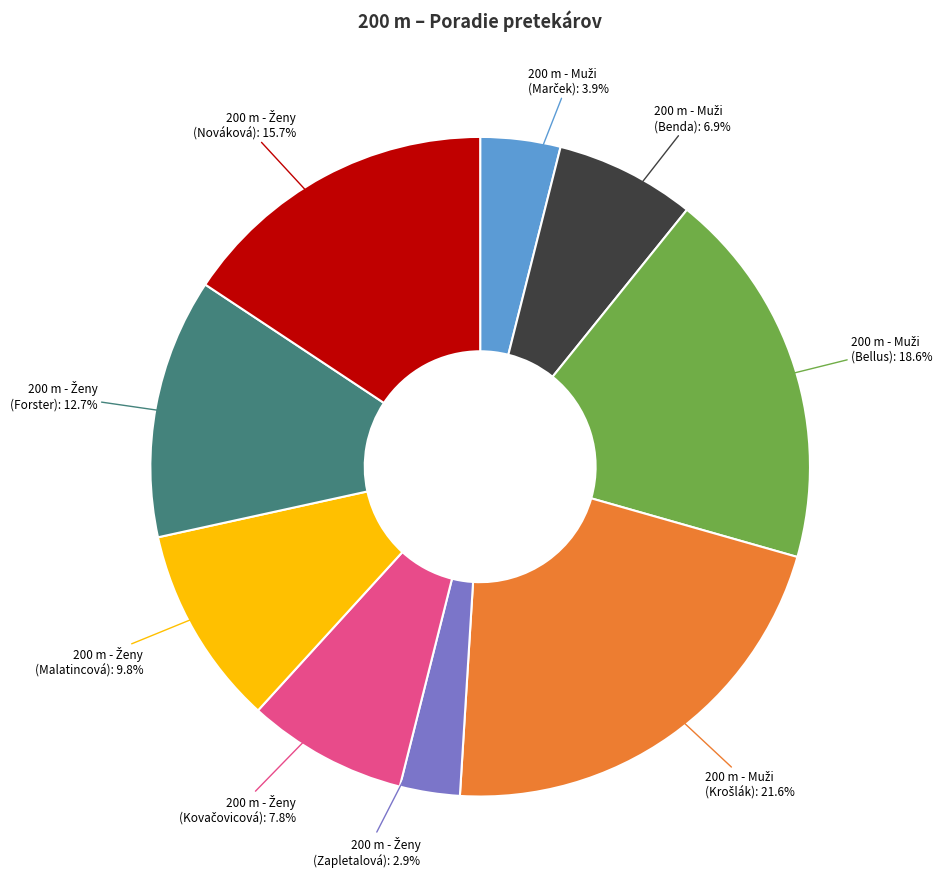

Is there any slice that represents more than half of the pie?

No